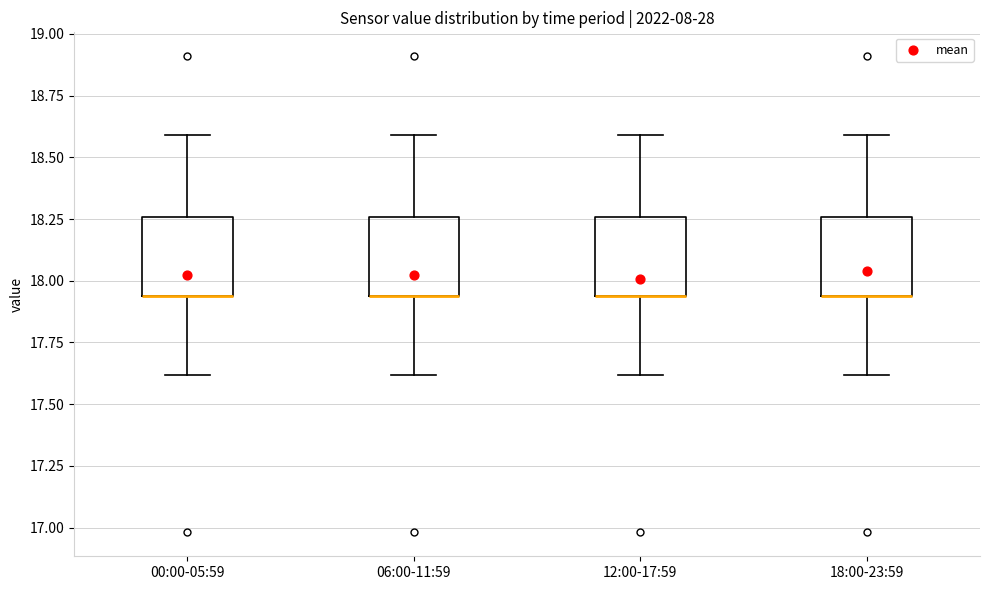

Reading left to right, read every box against the y-axis: the position of its median line, the range the box covers, and the ends of its whiskers. The values are not printed on the chart, so give them approximately, as read against the axis.

00:00-05:59: median 17.95 (drawn on the box's lower edge), box 17.95 to 18.25, whiskers 17.60 to 18.60
06:00-11:59: median 17.95 (drawn on the box's lower edge), box 17.95 to 18.25, whiskers 17.60 to 18.60
12:00-17:59: median 17.95 (drawn on the box's lower edge), box 17.95 to 18.25, whiskers 17.60 to 18.60
18:00-23:59: median 17.95 (drawn on the box's lower edge), box 17.95 to 18.25, whiskers 17.60 to 18.60